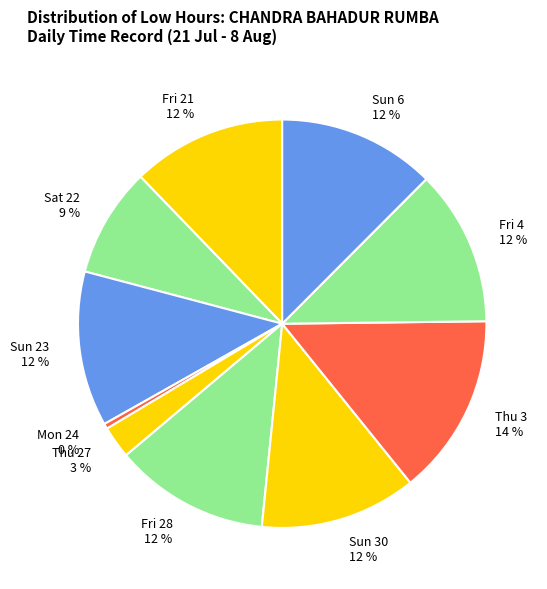

Which has a higher value, Mon 24 0 % or Sun 6 12 %?

Sun 6 12 %